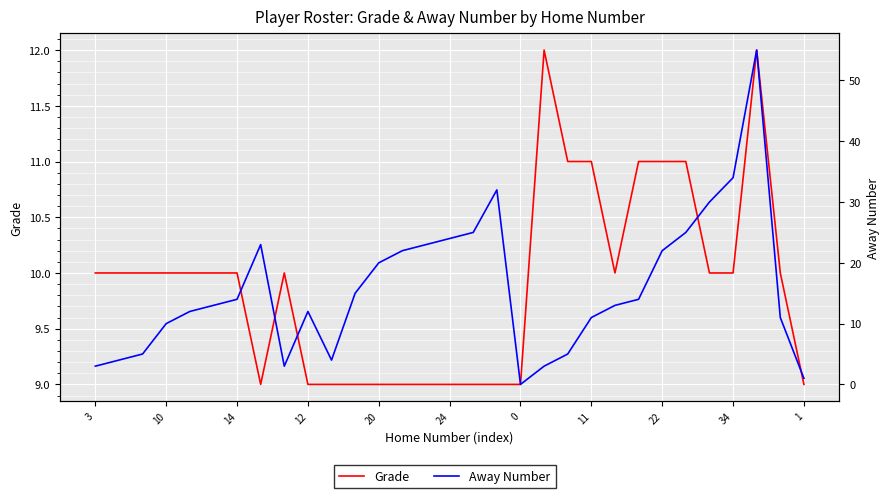

At which label is Grade closest to 10?

3